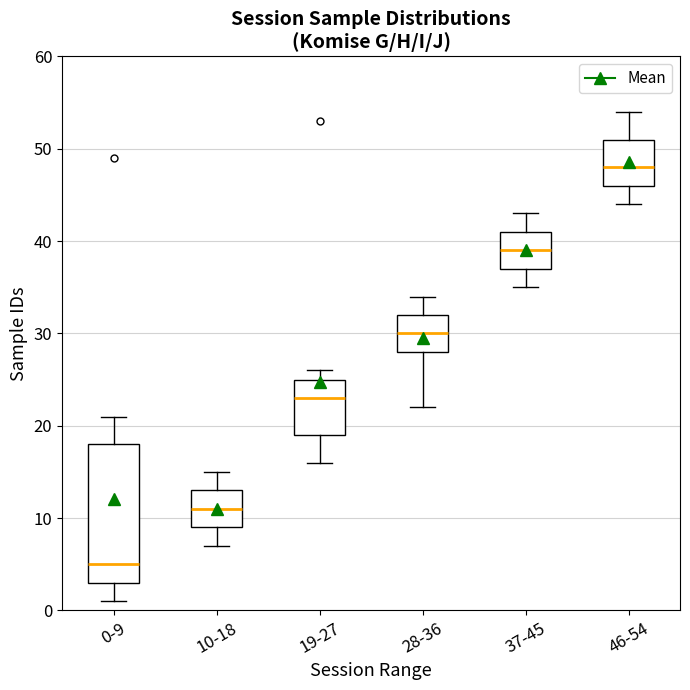

Reading left to right, transcribe this box plot: for each box, give where its median line is, the range the box spans, and where its two whiskers end, as read against the y-axis. The values are not printed on the chart, so give them approximately, as read against the axis.

0-9: median 5, box 3 to 18, whiskers 1 to 21
10-18: median 11, box 9 to 13, whiskers 7 to 15
19-27: median 23, box 19 to 25, whiskers 16 to 26
28-36: median 30, box 28 to 32, whiskers 22 to 34
37-45: median 39, box 37 to 41, whiskers 35 to 43
46-54: median 48, box 46 to 51, whiskers 44 to 54